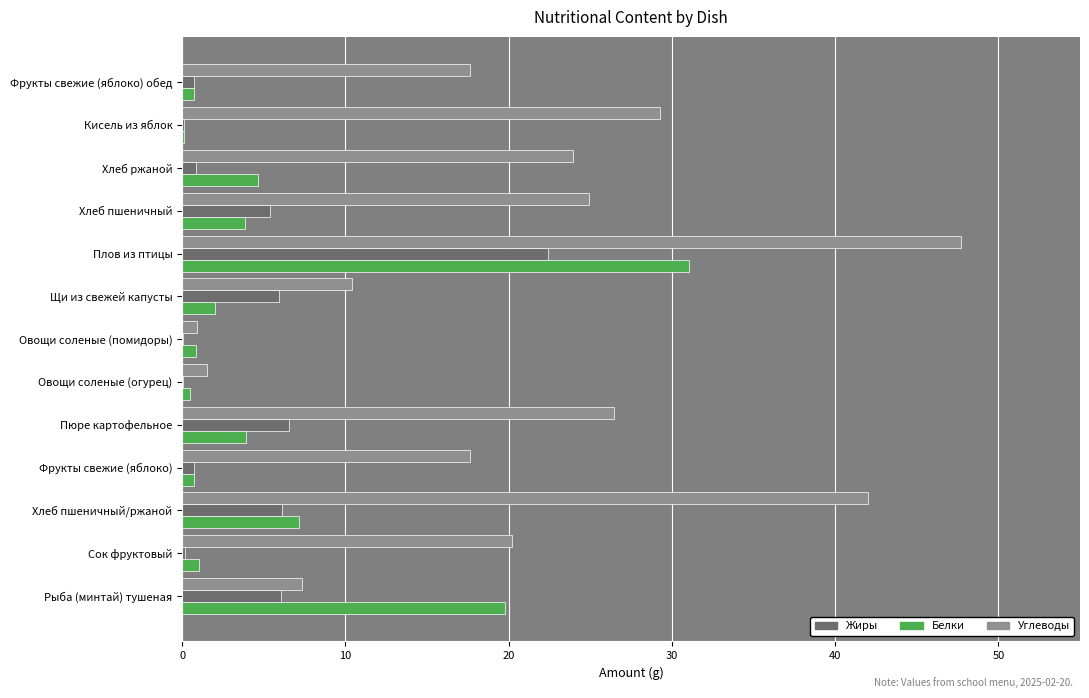

Between Пюре картофельное and Овощи соленые (помидоры), which series saw the biggest shift?

Углеводы